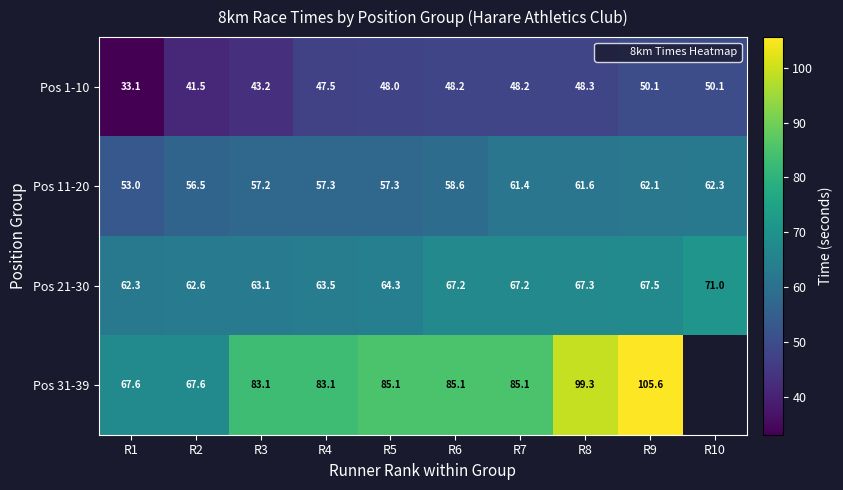

Between R9 and R4, which is larger?

R9